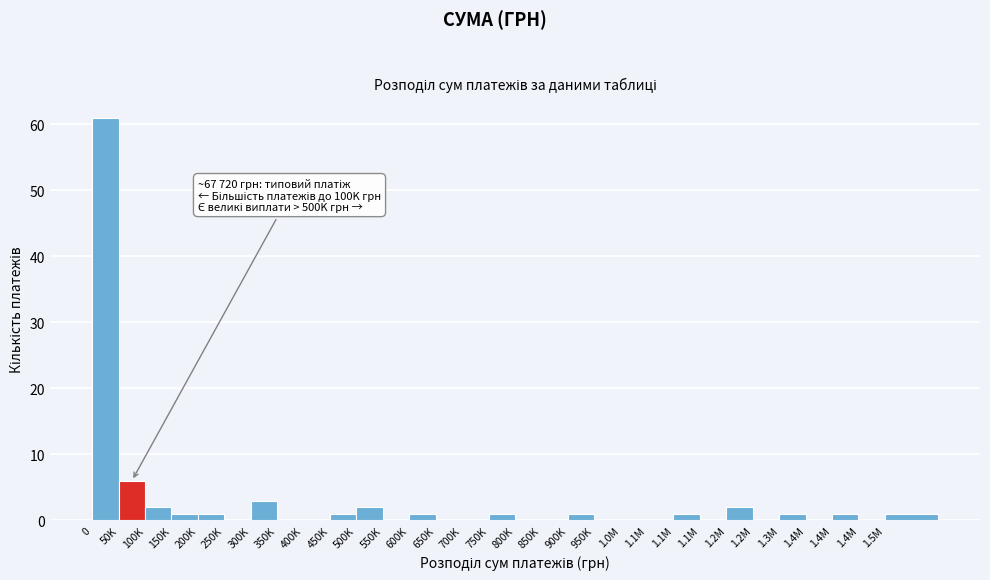

How many series are shown in this chart?

1